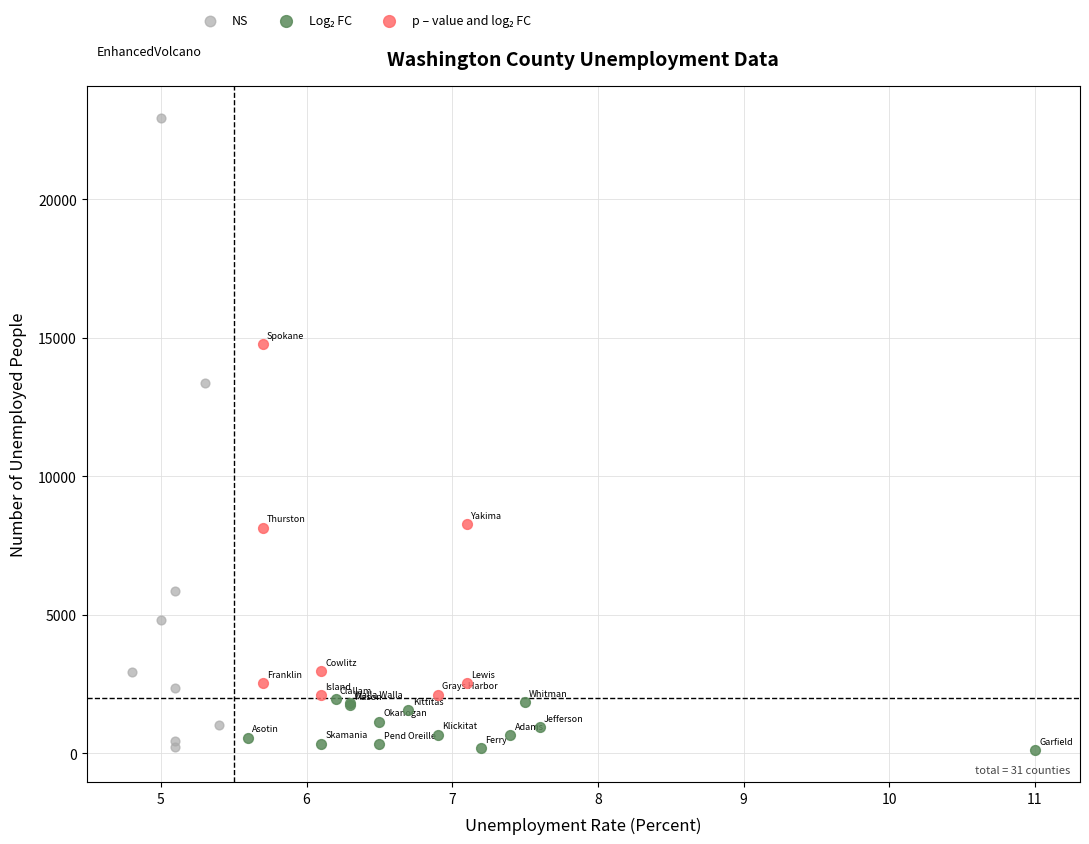

Which series contains the highest Y value?

NS